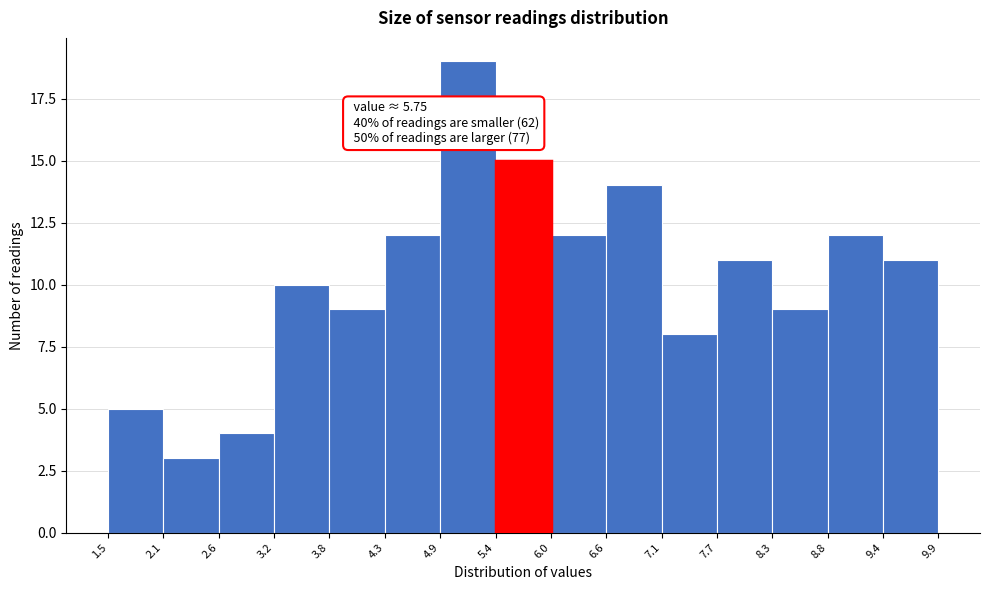

Over which range of the x-axis is the bar tallest?

4.9 to 5.4